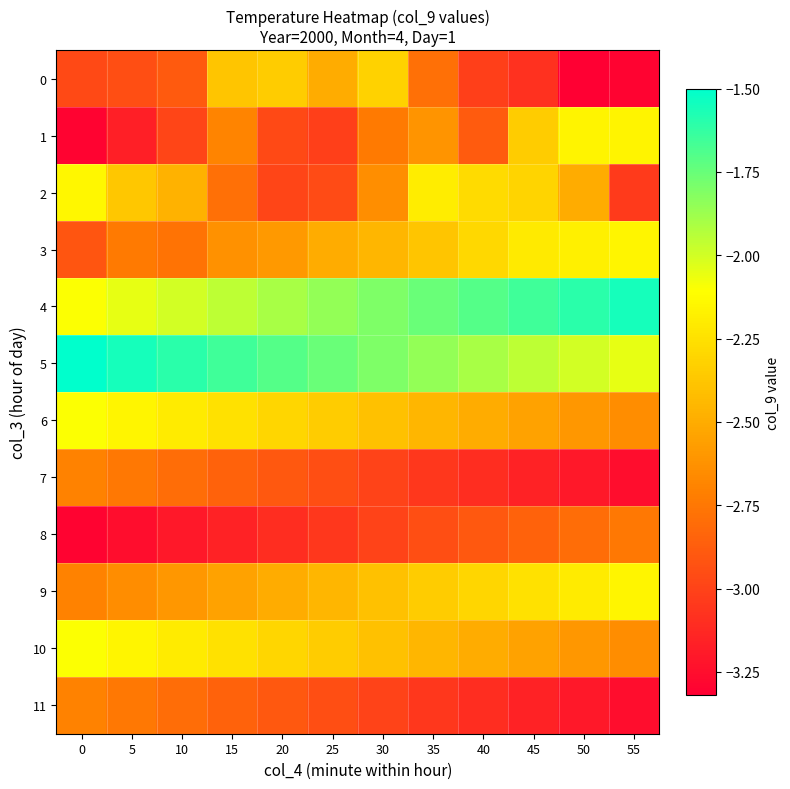

What is the smallest value displayed?

-3.3